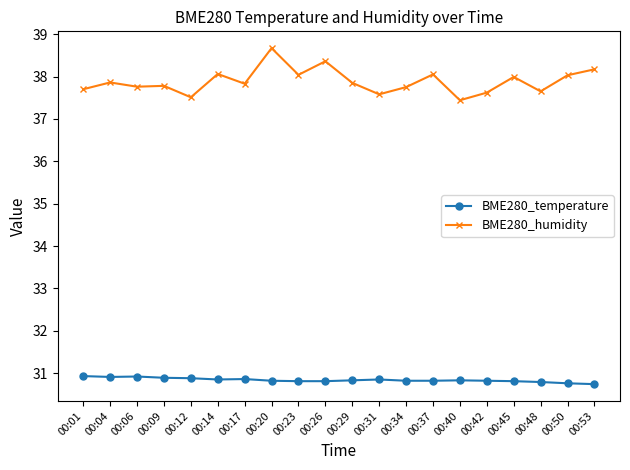

At 00:04, list the series in order from largest to smallest.

BME280_humidity, BME280_temperature